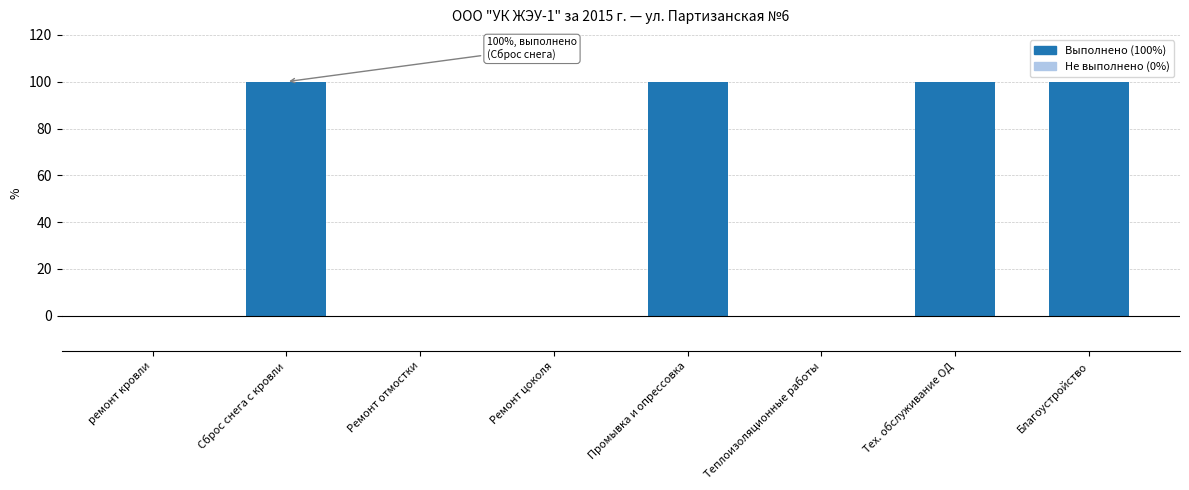

The chart shows a value of 100 at Благоустройство. True or false?

True